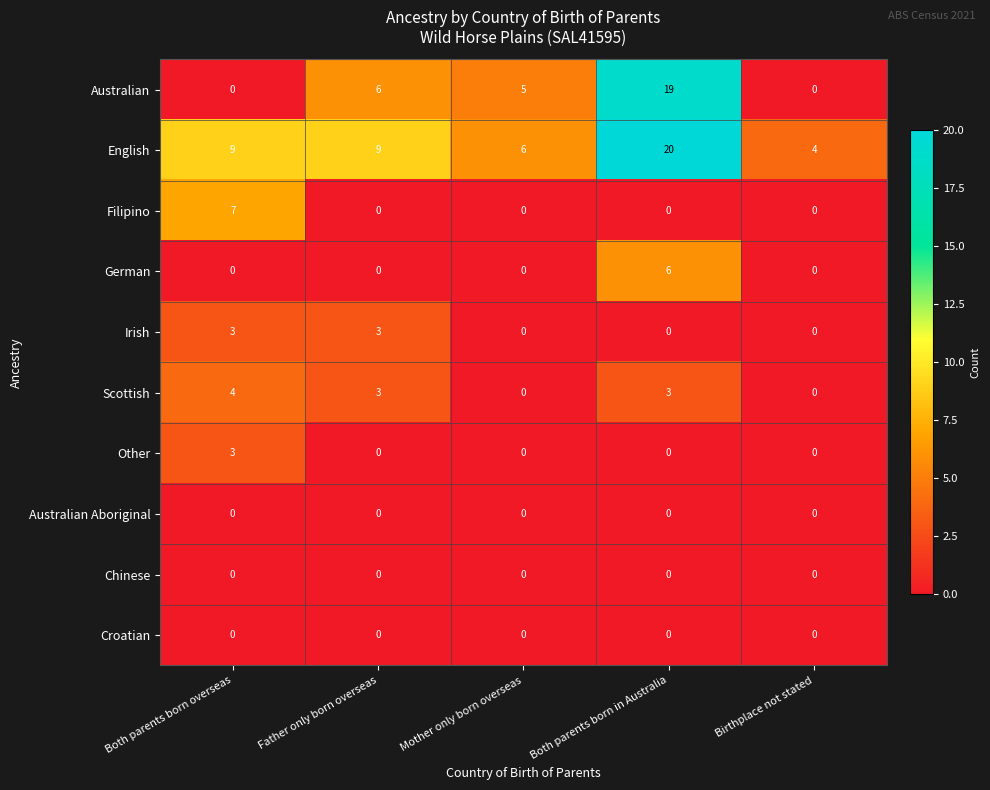

What is the sum of all Irish values?

6